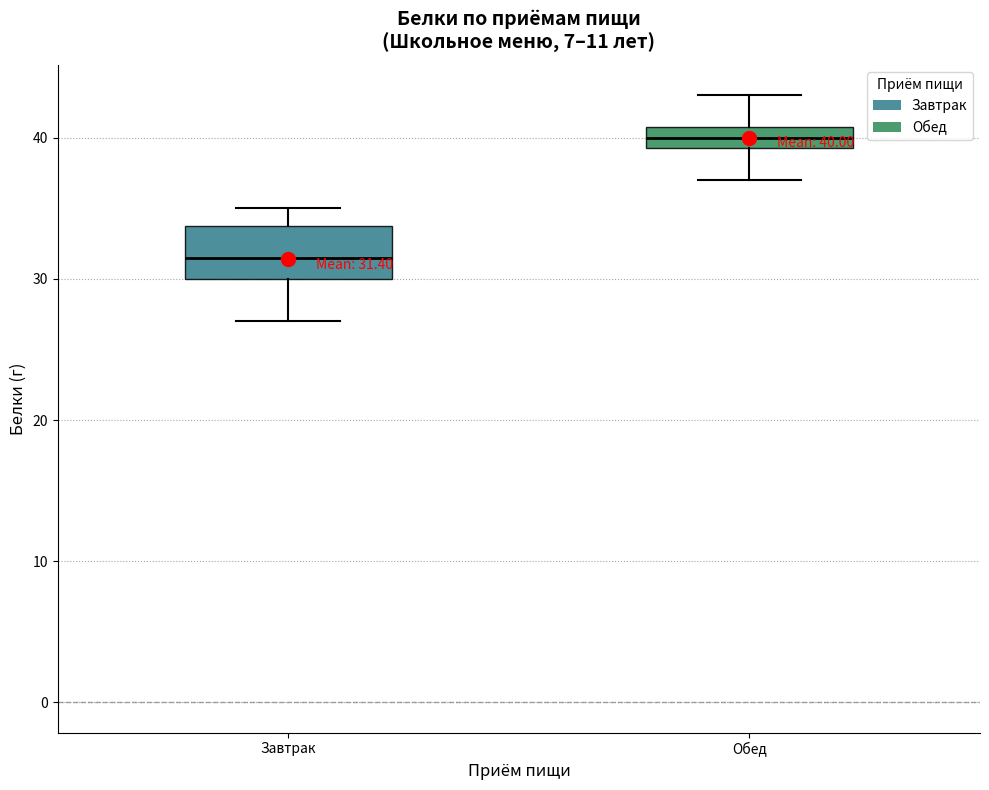

Comparing the boxes themselves (not the whiskers), which one is the tallest?

Завтрак